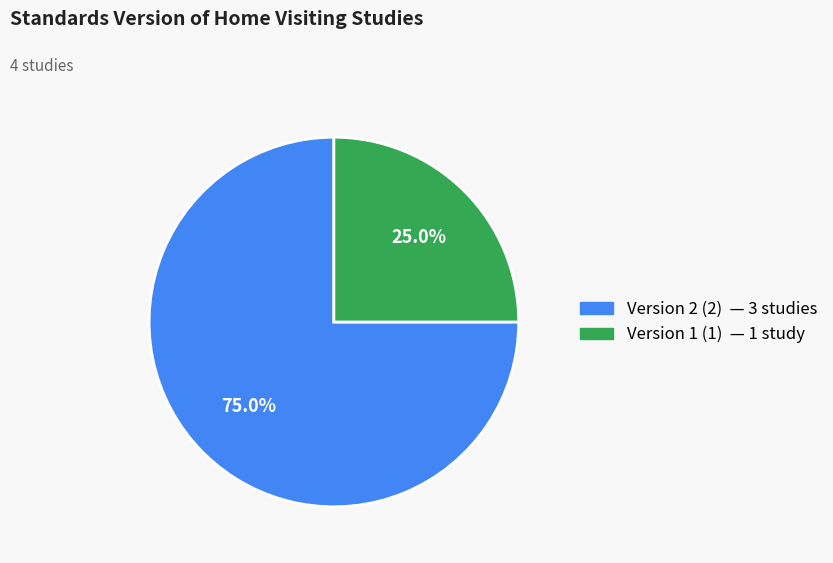

Is there a majority slice in this chart?

Yes